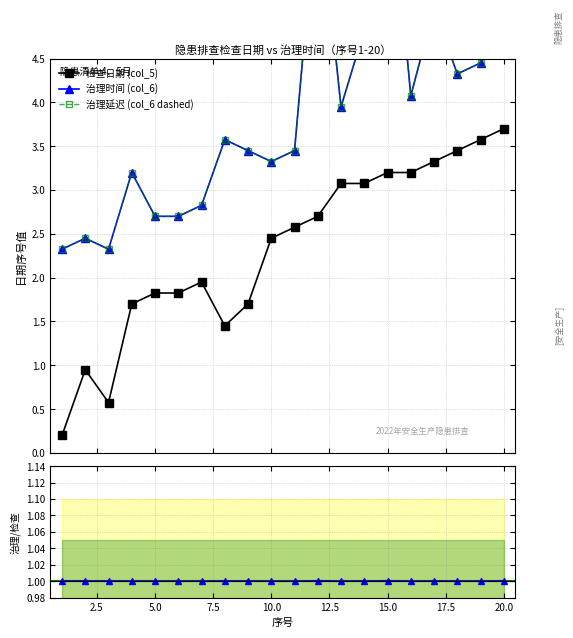

How many values in the 检查日期 (col_5) series are below 2?

9